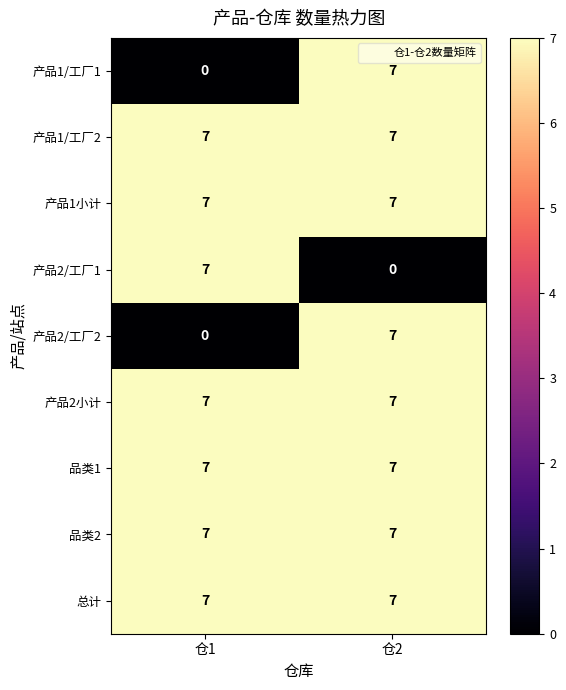

What is the difference between the highest and lowest values at 仓1?

7